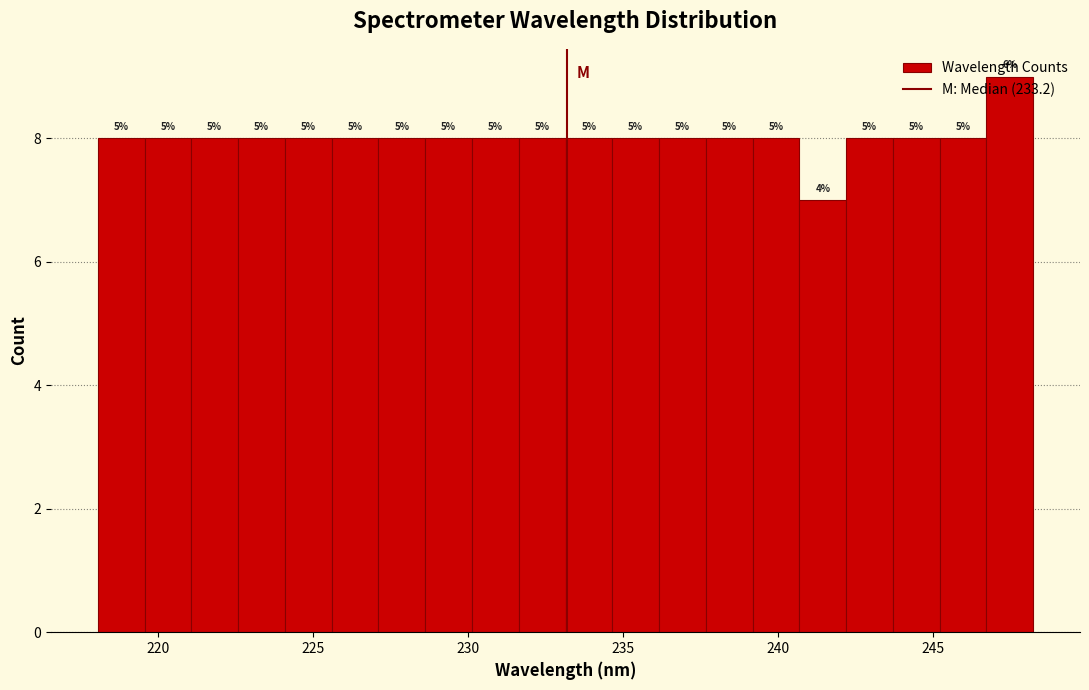

Around what value on the x-axis is the tallest bar? Give the approximate position of its centre, as read against the axis.

247.5